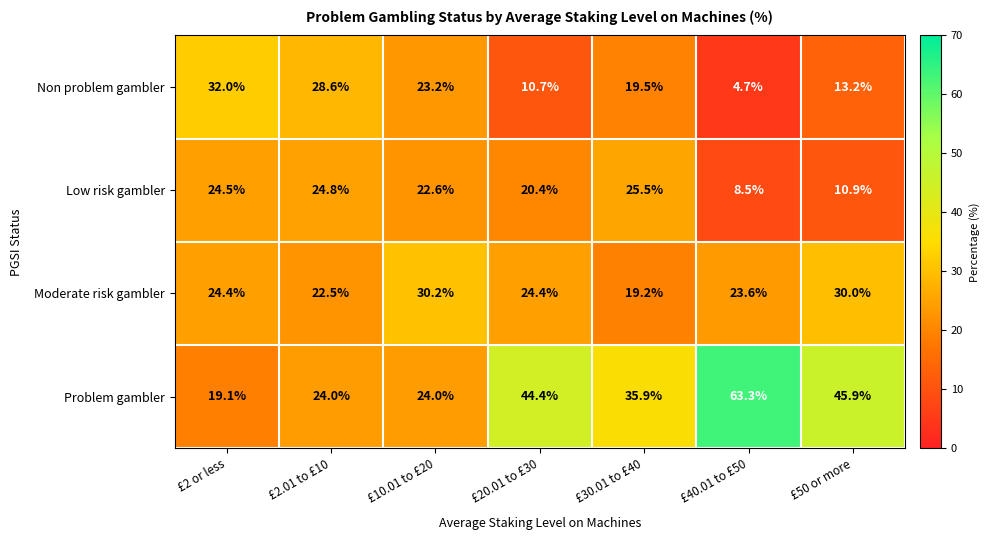

What is the total value across all series at £20.01 to £30?

99.9